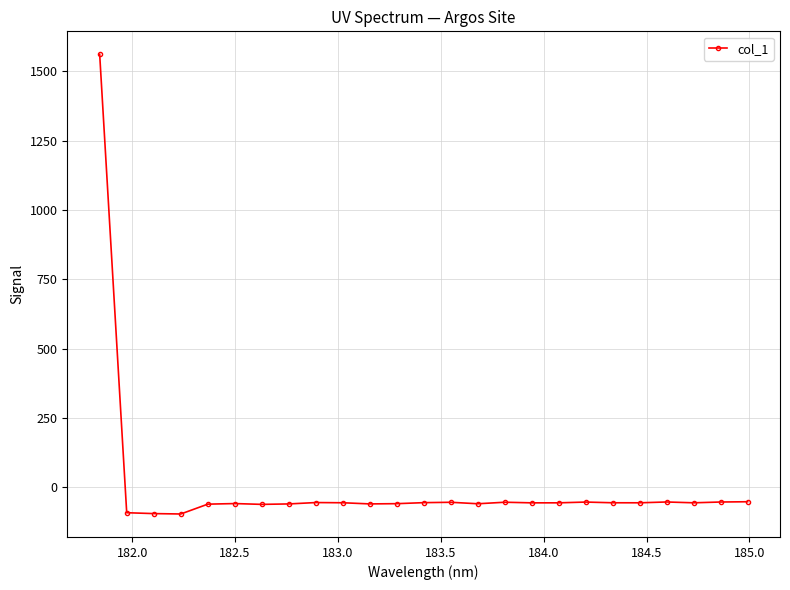

What is the smallest value displayed?

-96.3